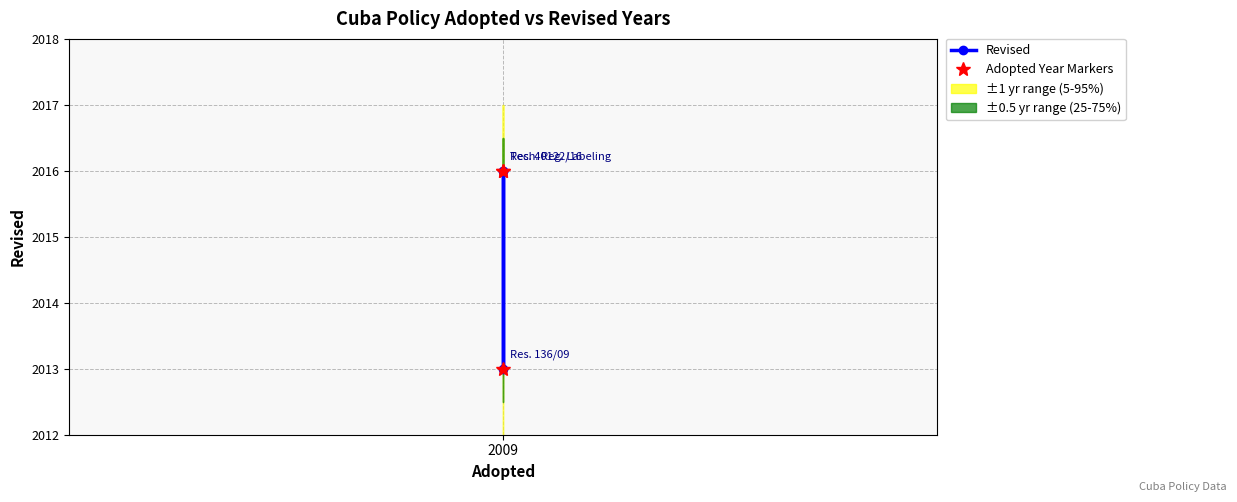

Is the value of Adopted Year Markers at 2009 greater than the value of Revised at 2009?

No